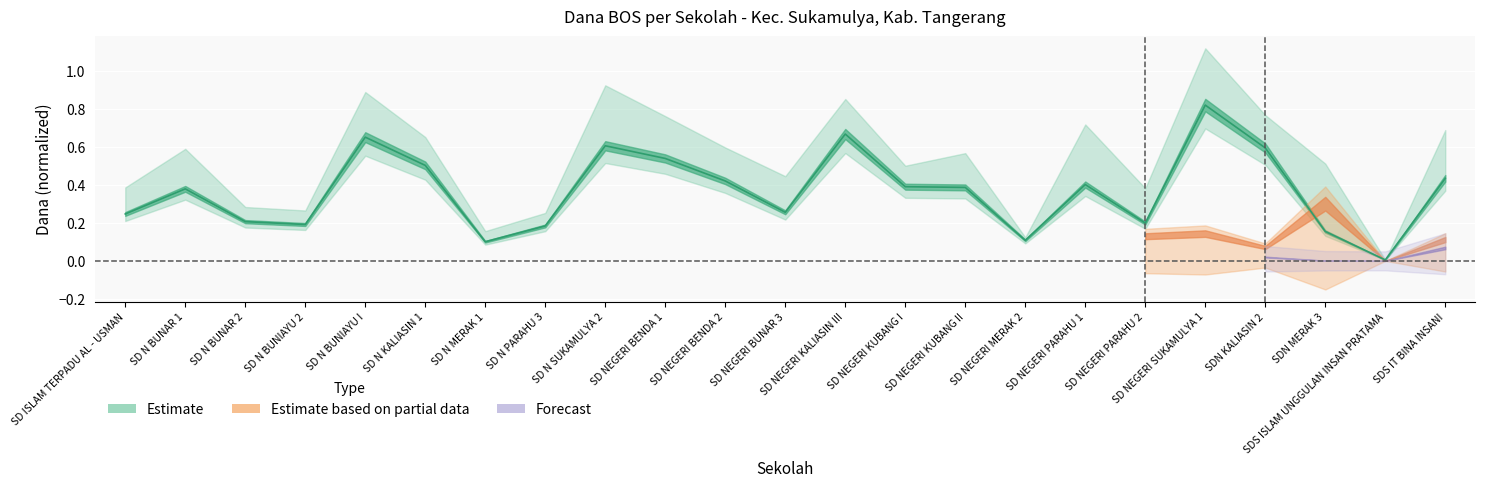

Where is the first local maximum?

SD N BUNAR 1